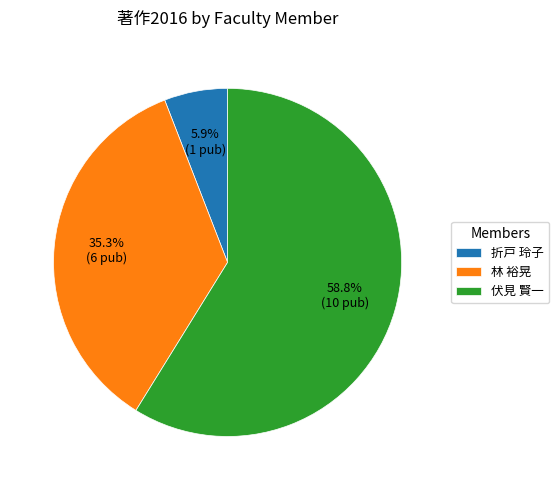

Between 伏見 賢一 and 林 裕晃, which is larger?

伏見 賢一